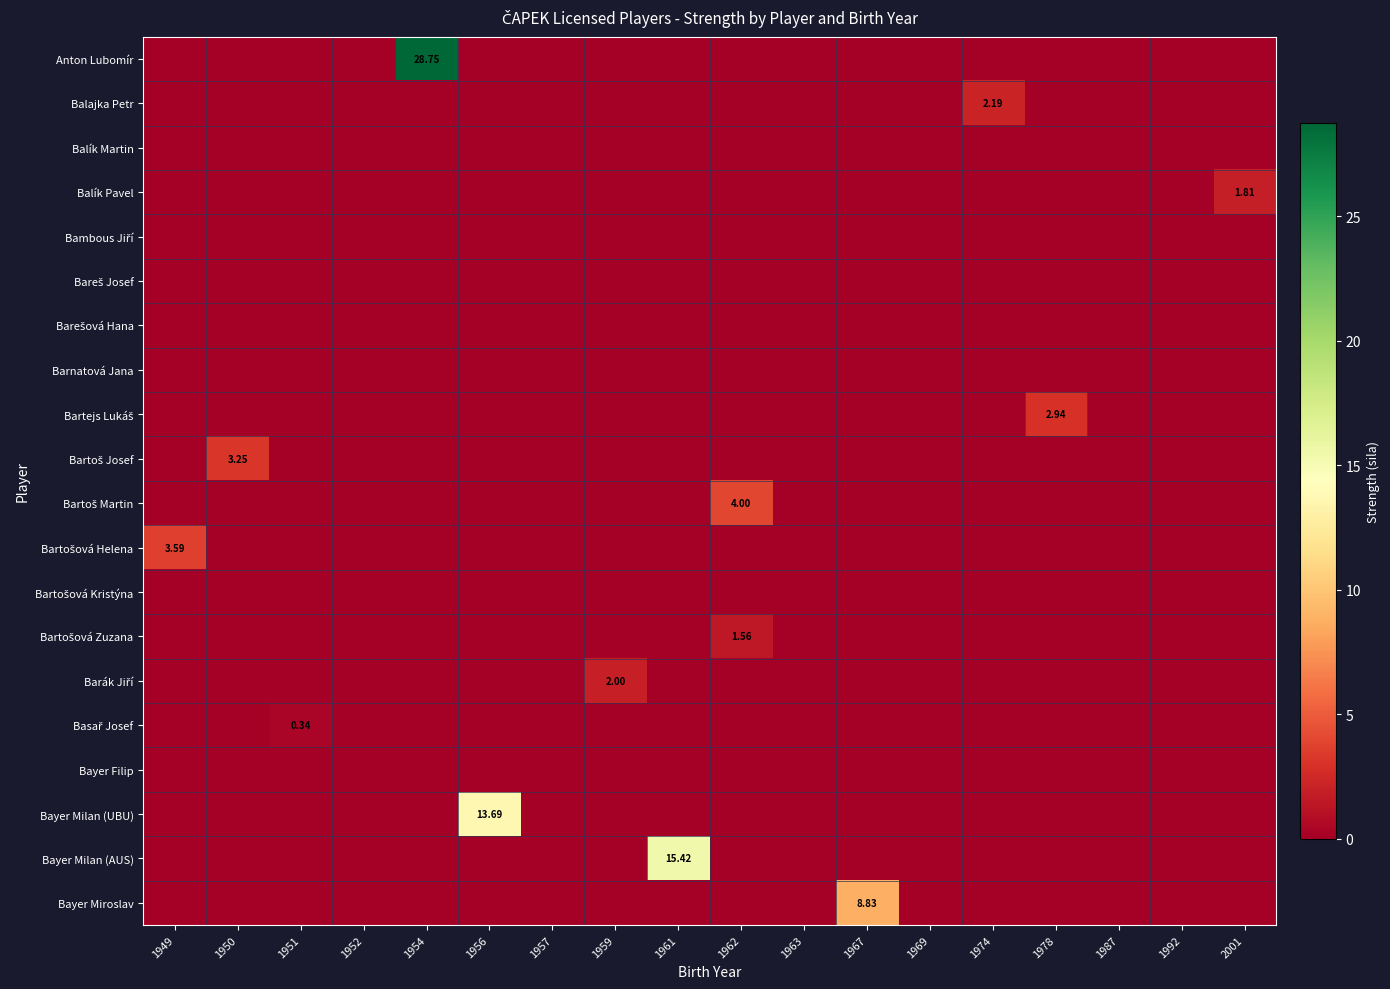

What is the difference between the maximum and minimum values in the Balajka Petr series?

2.2